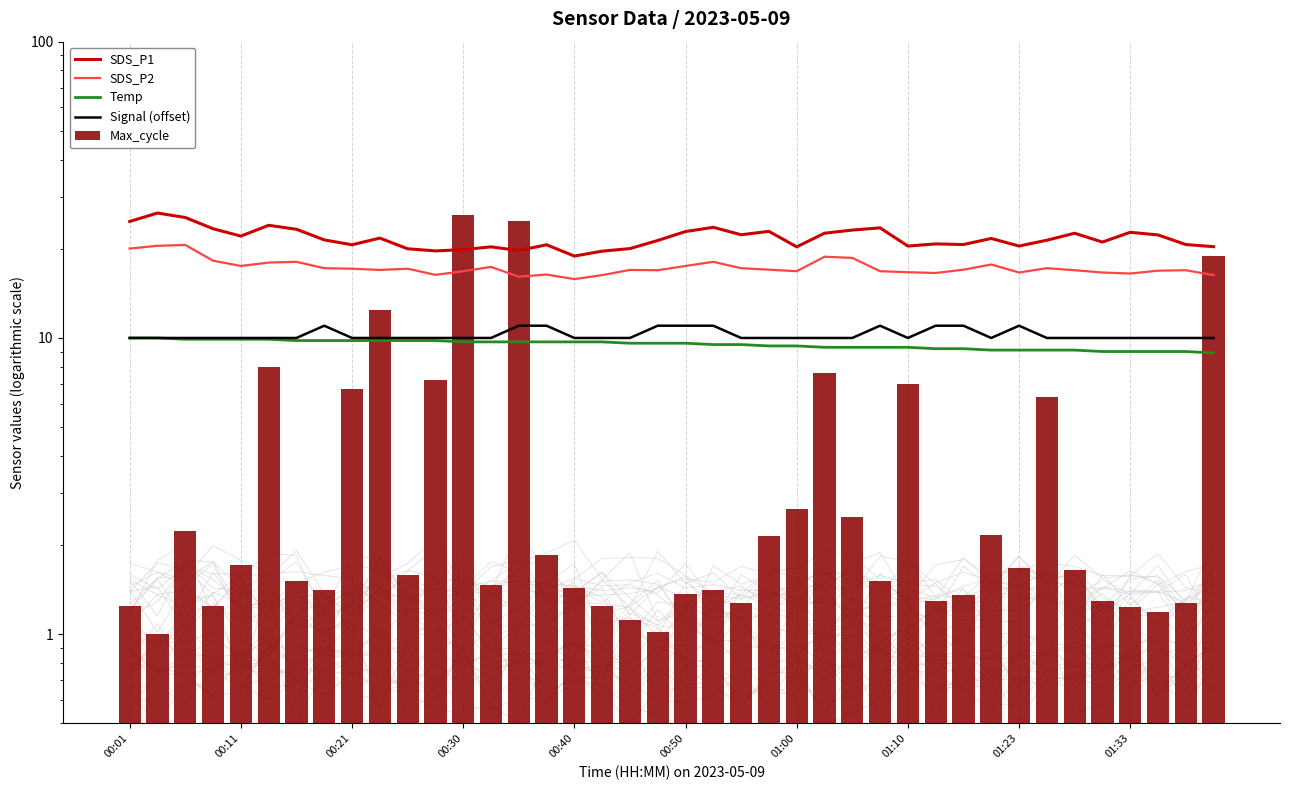

How many data points in Max_cycle are above 1?

39